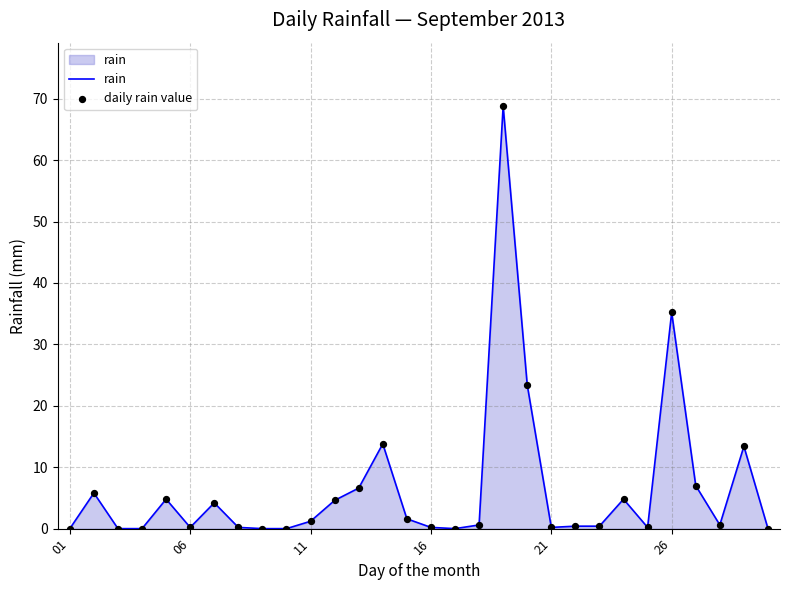

What is the maximum value shown in the chart?

68.8